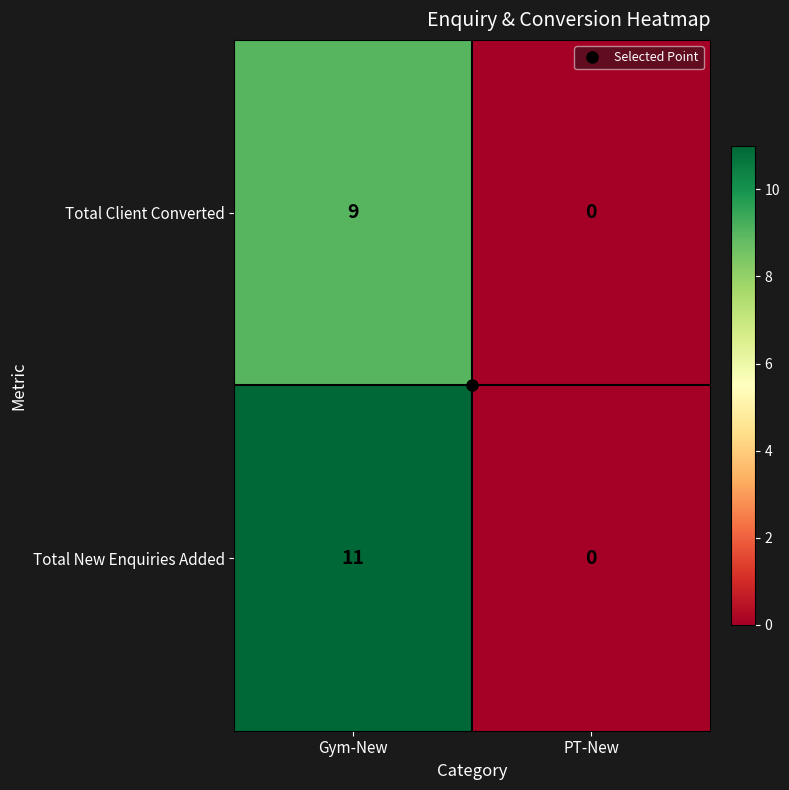

Rank the series at Gym-New from highest to lowest value.

Total New Enquiries Added, Total Client Converted